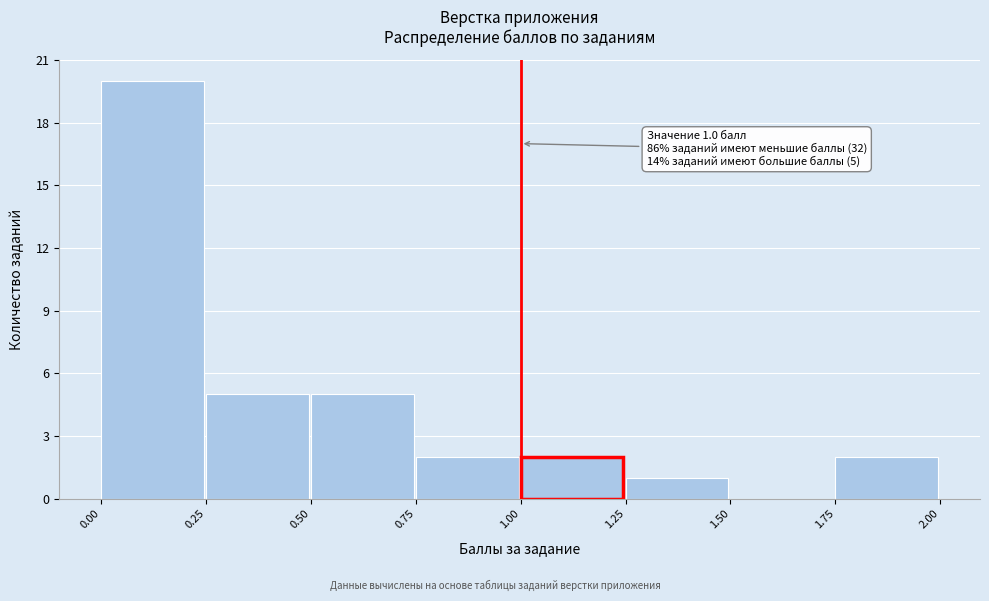

Which range on the x-axis has the tallest bar?

0.00 to 0.25